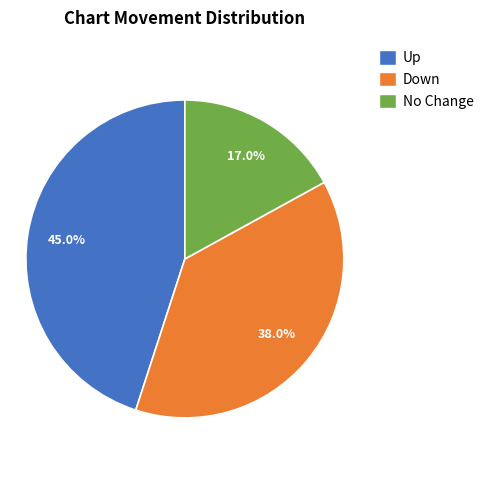

Is there a majority slice in this chart?

No